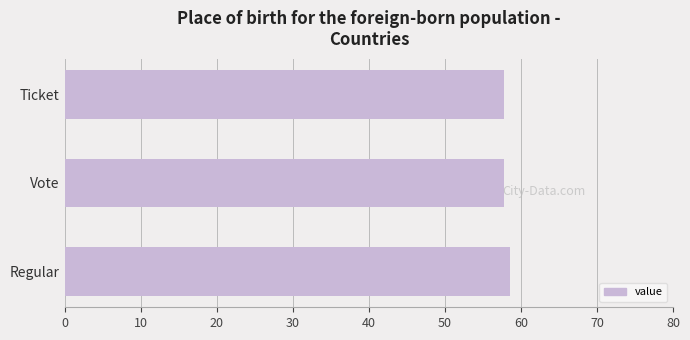

Reading bottom to top, what are all the values shown in this chart?

58.5	57.7	57.7